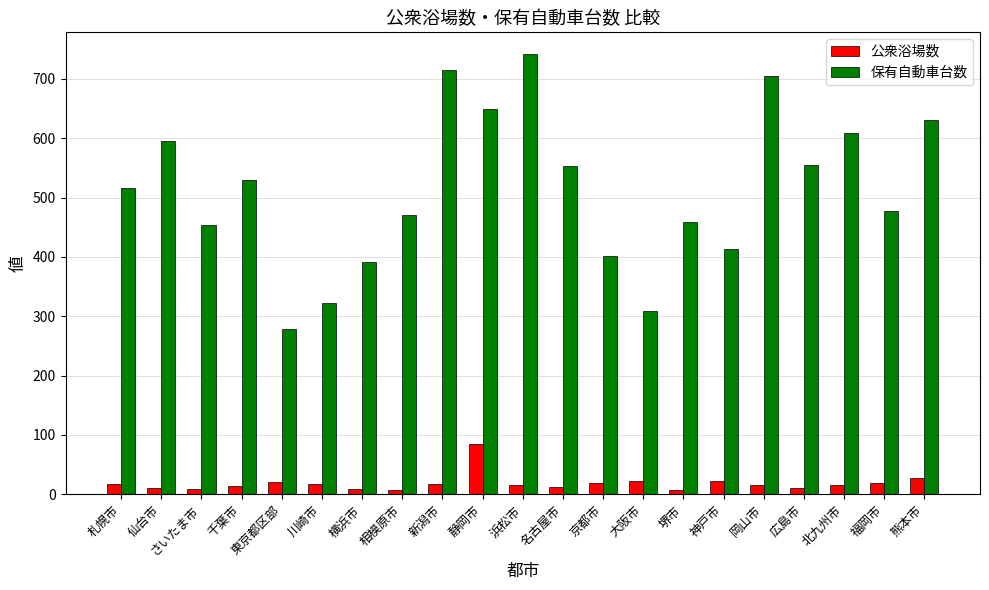

What is the minimum value for 保有自動車台数?

278.9